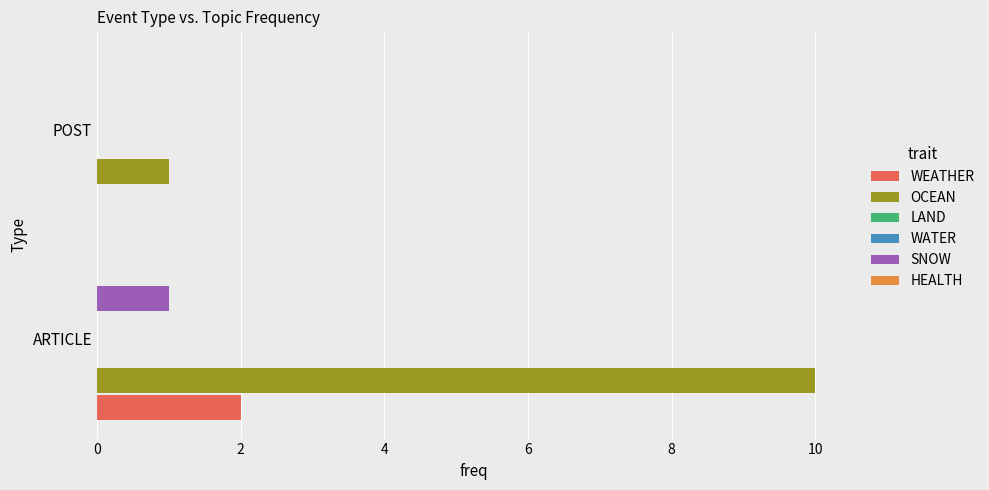

How many bars are there in each group?

6